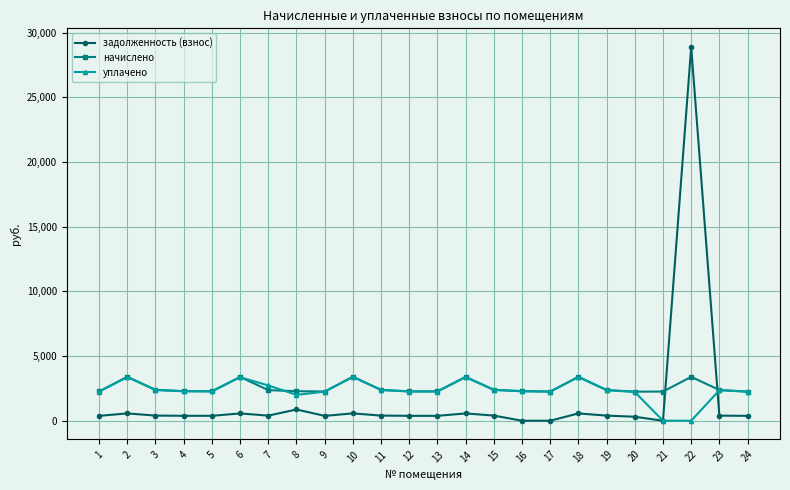

How many lines are shown in the chart?

3